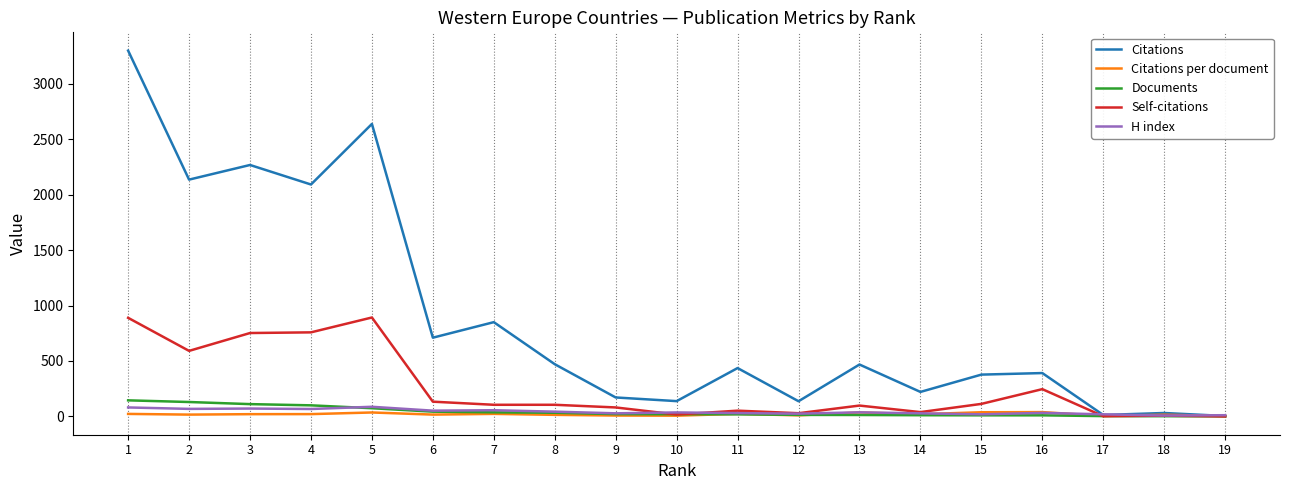

After their last crossing, which series has the higher values: H index or Self-citations?

H index